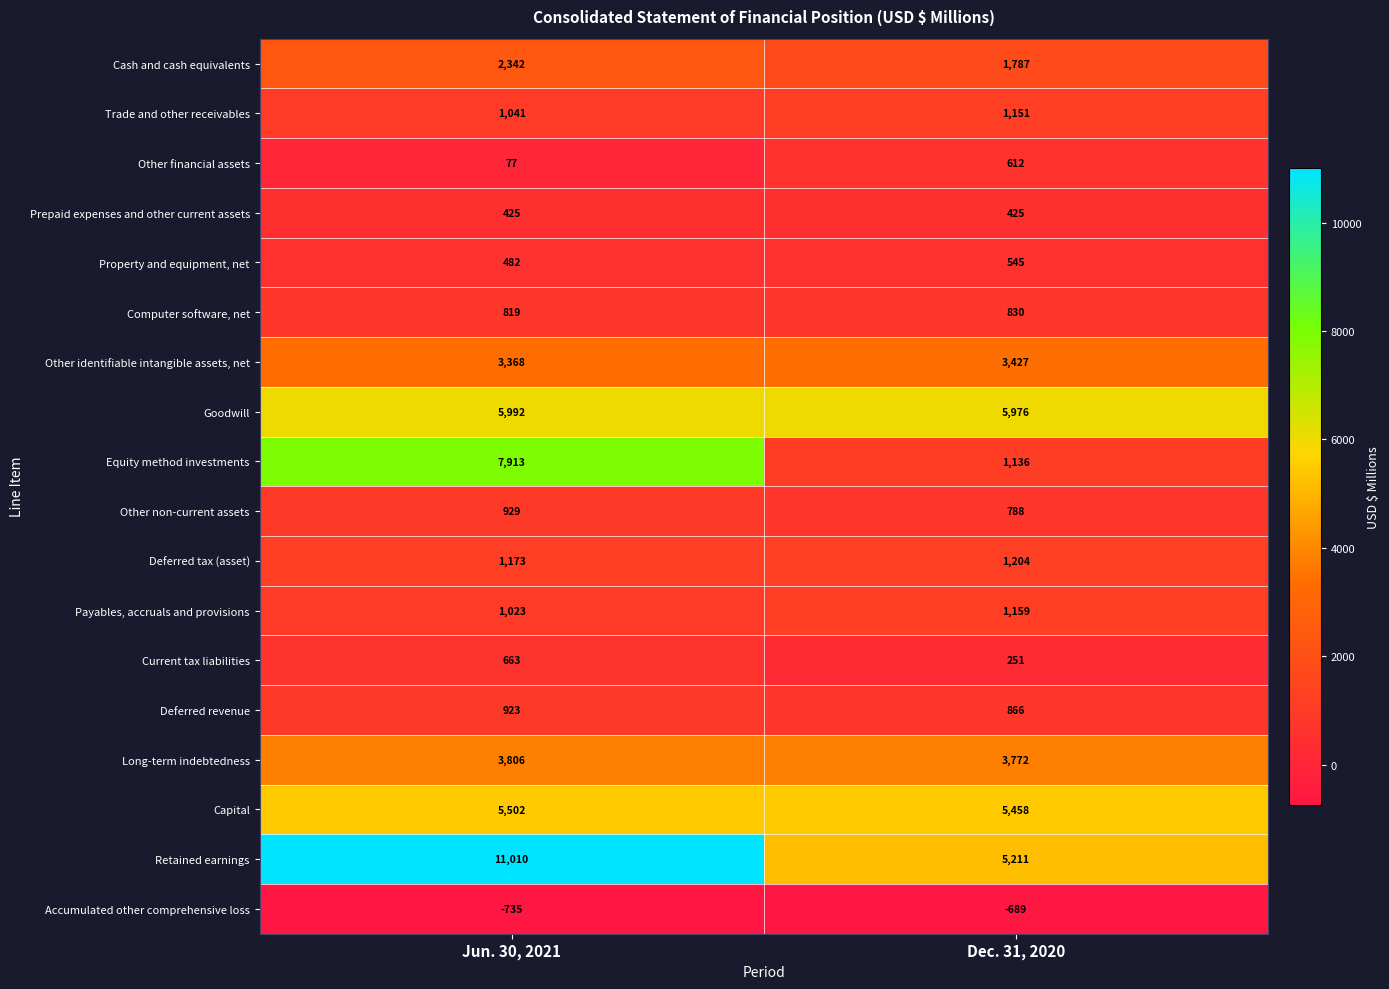

Is the value of Other identifiable intangible assets, net at Jun. 30, 2021 greater than the value of Trade and other receivables at Dec. 31, 2020?

Yes